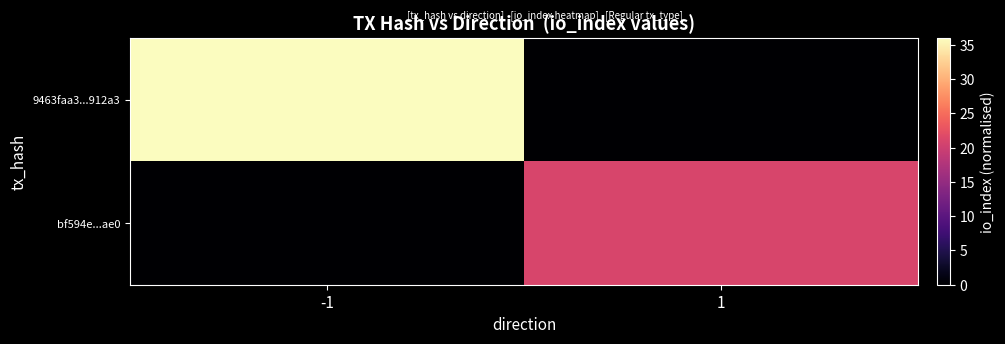

Reading left to right, list all the values displayed in this chart.

9463faa3...912a3: -1=36	1=0
bf594e...ae0: -1=0	1=21